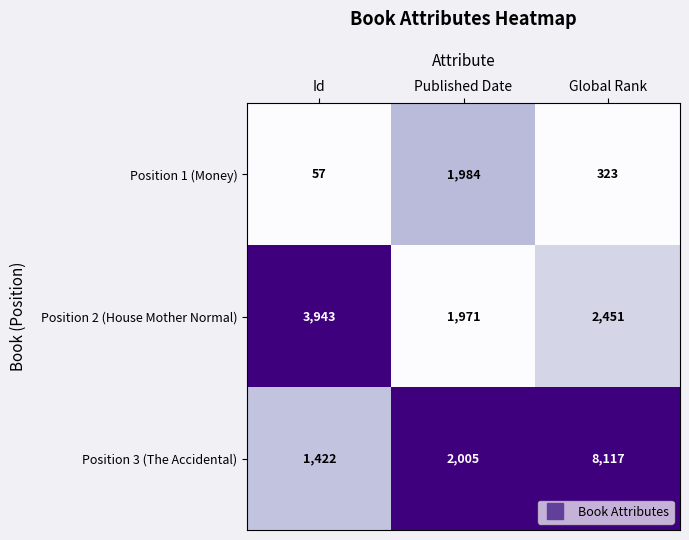

Is it true that Position 1 (Money) equals 57 at Id?

True